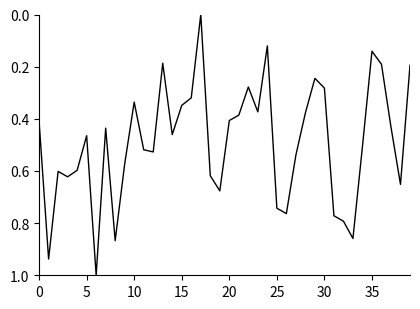

What is the difference between the maximum and minimum values?

1.0